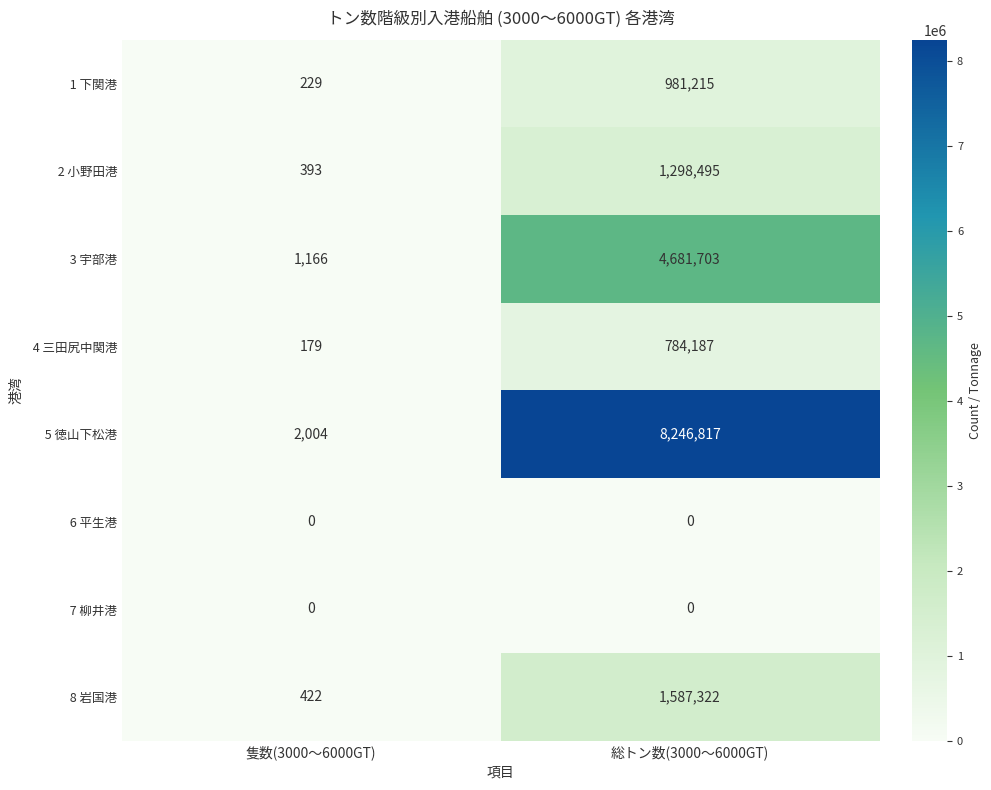

What is the difference between the highest and lowest values at 総トン数(3000～6000GT)?

8246817